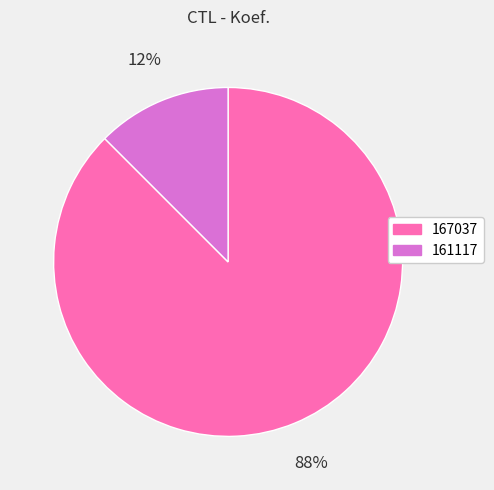

How many slices are in this pie chart?

2